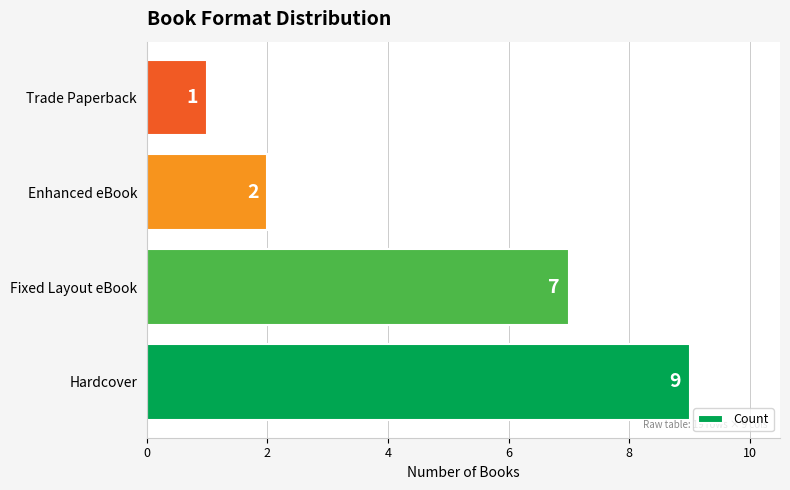

Does the chart contain any negative values?

No